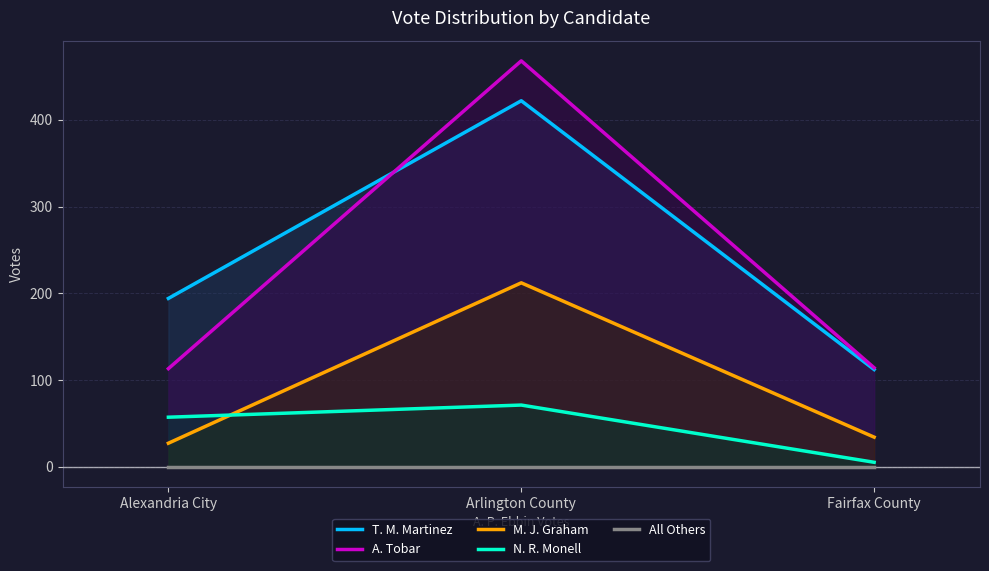

What is the sum of the N. R. Monell values at Arlington County and Alexandria City?

128